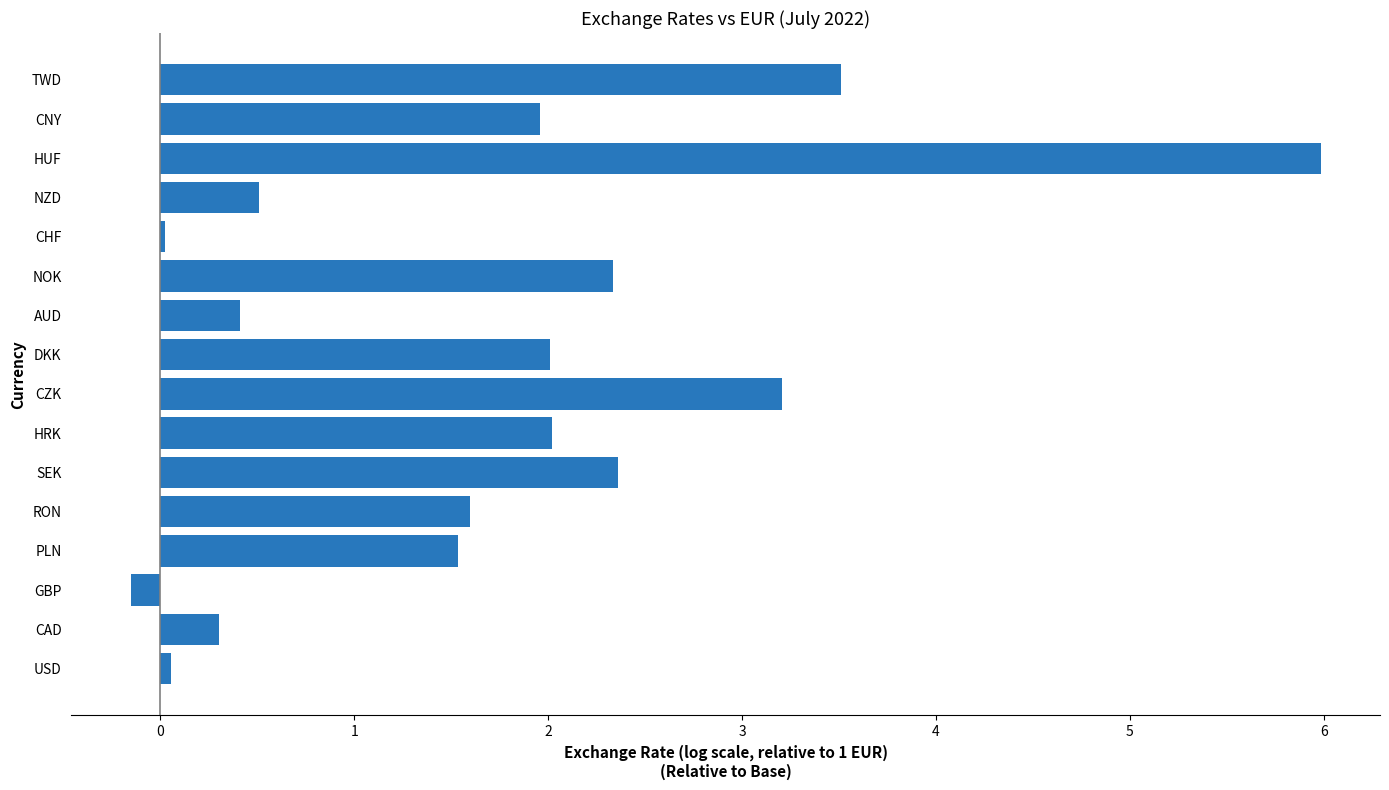

What is the maximum value shown in the chart?

6.0